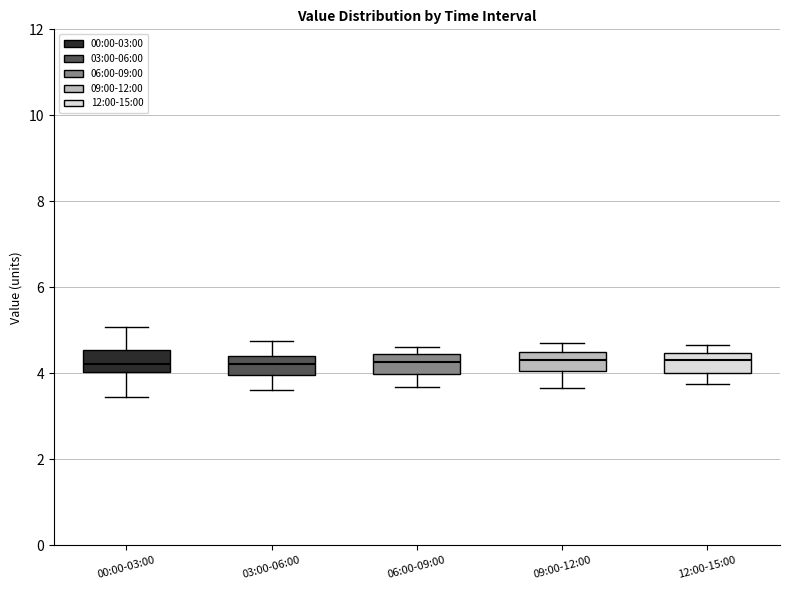

Where does the lower whisker of the box for 12:00-15:00 end on the y-axis? The values are not printed on the chart, so give them approximately, as read against the axis.

3.8